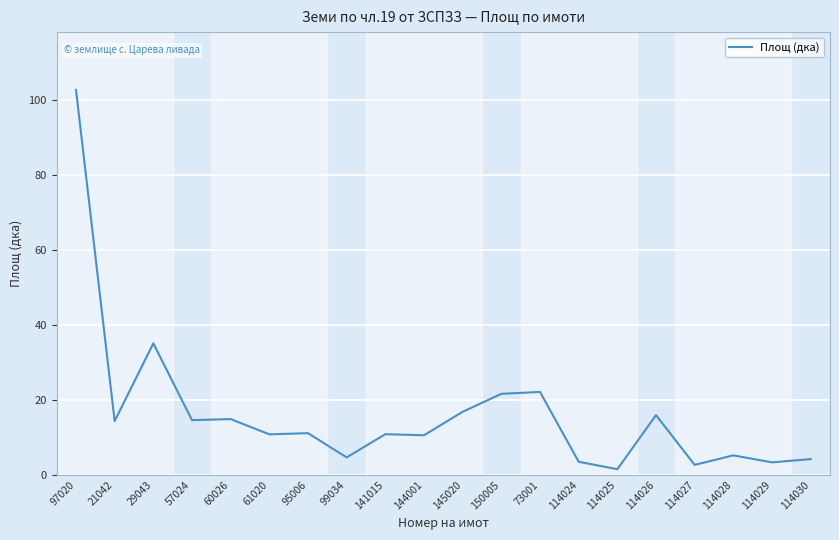

At which category does the data reach its first local peak?

29043